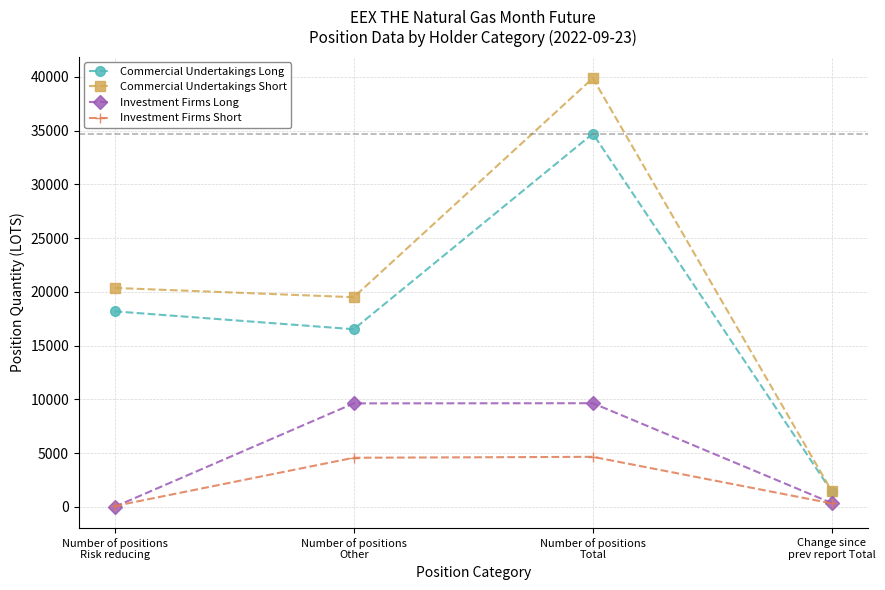

True or false: Commercial Undertakings Long has more than 0 interior local peaks.

True